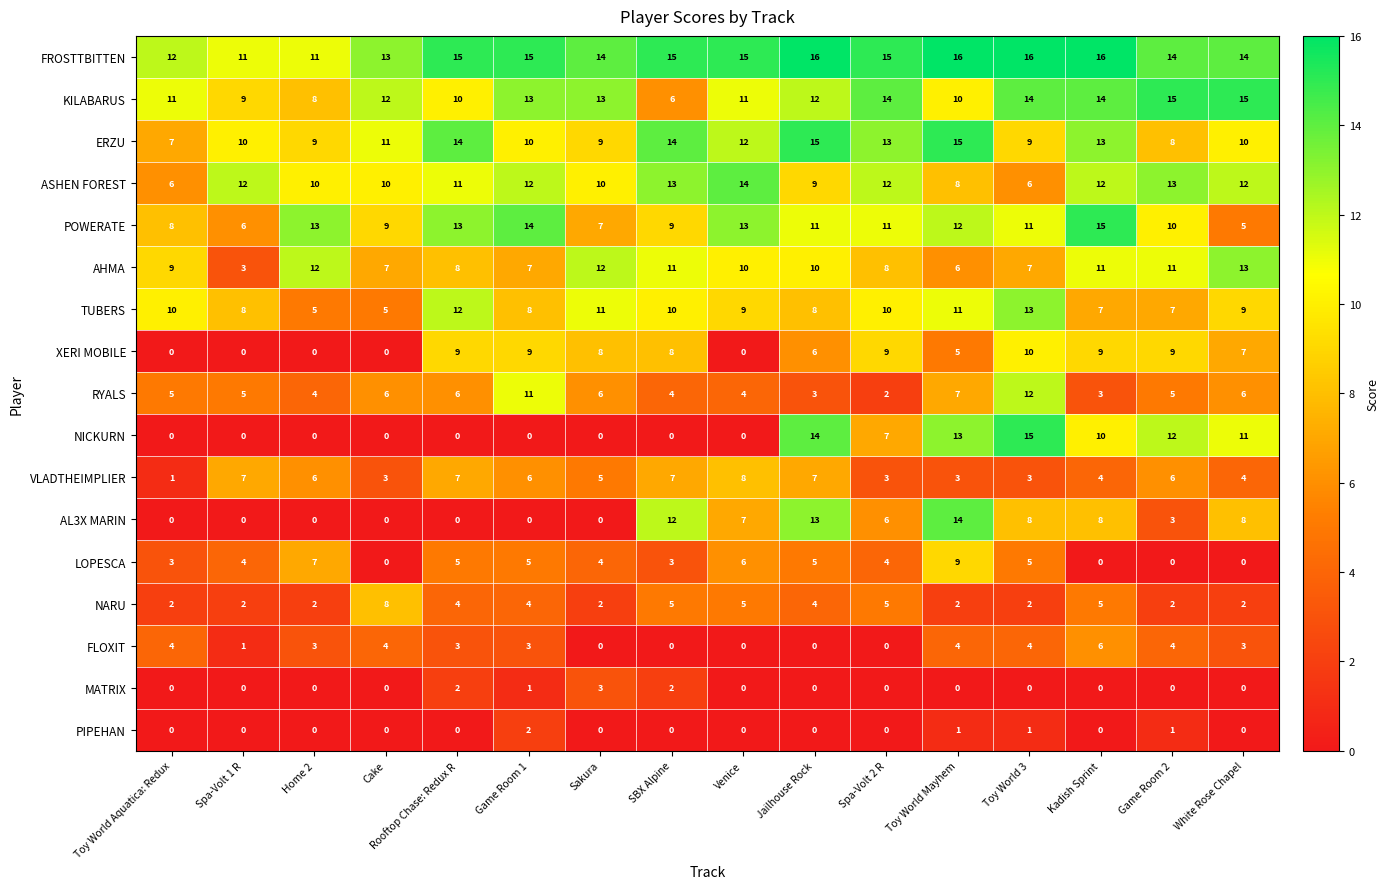

What is the greatest value displayed?

16